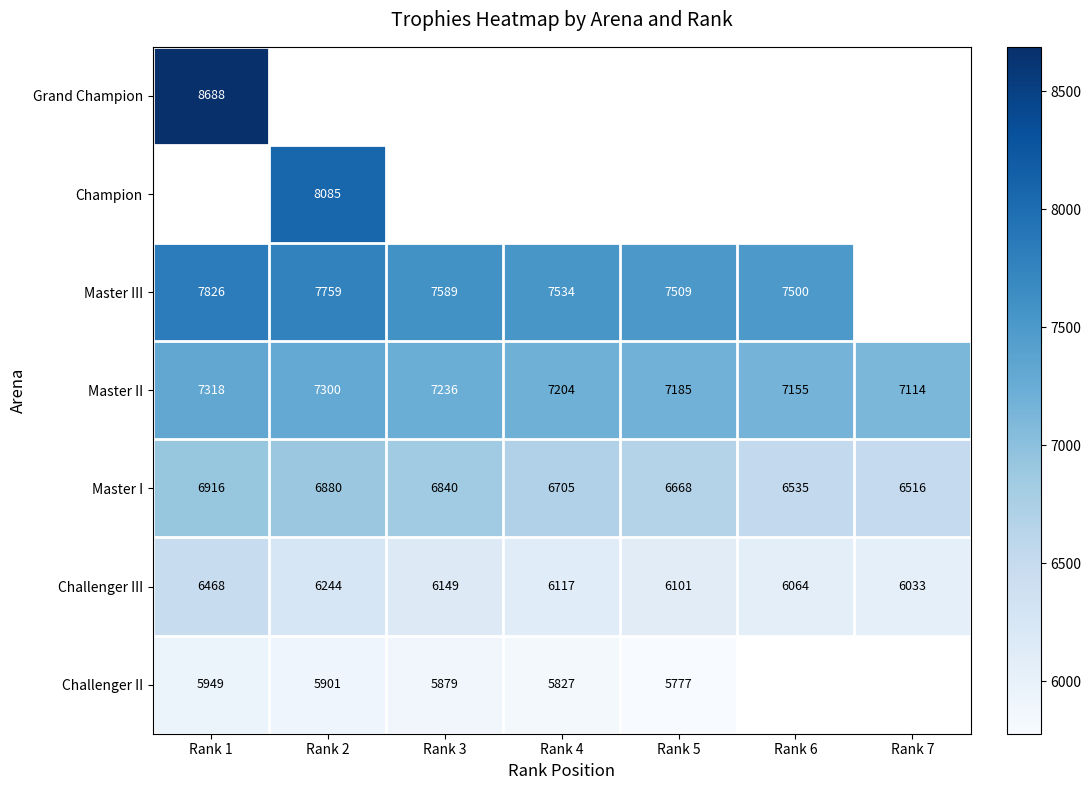

The Challenger III series shows 11609 at Rank 1. True or false?

False